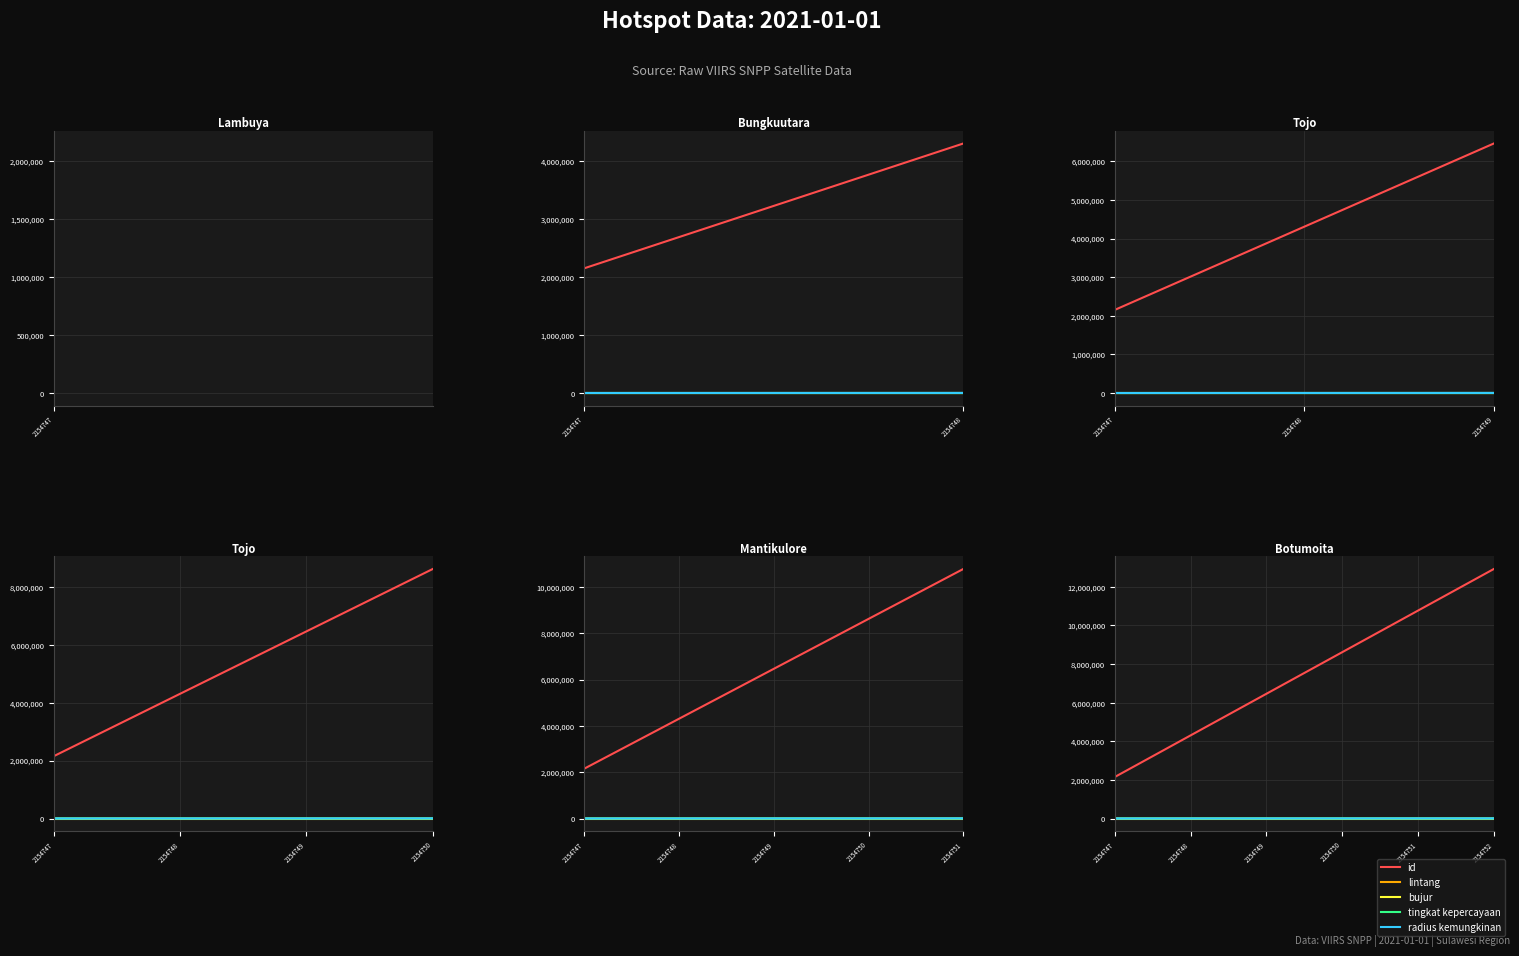

How many distinct data groups are displayed?

5